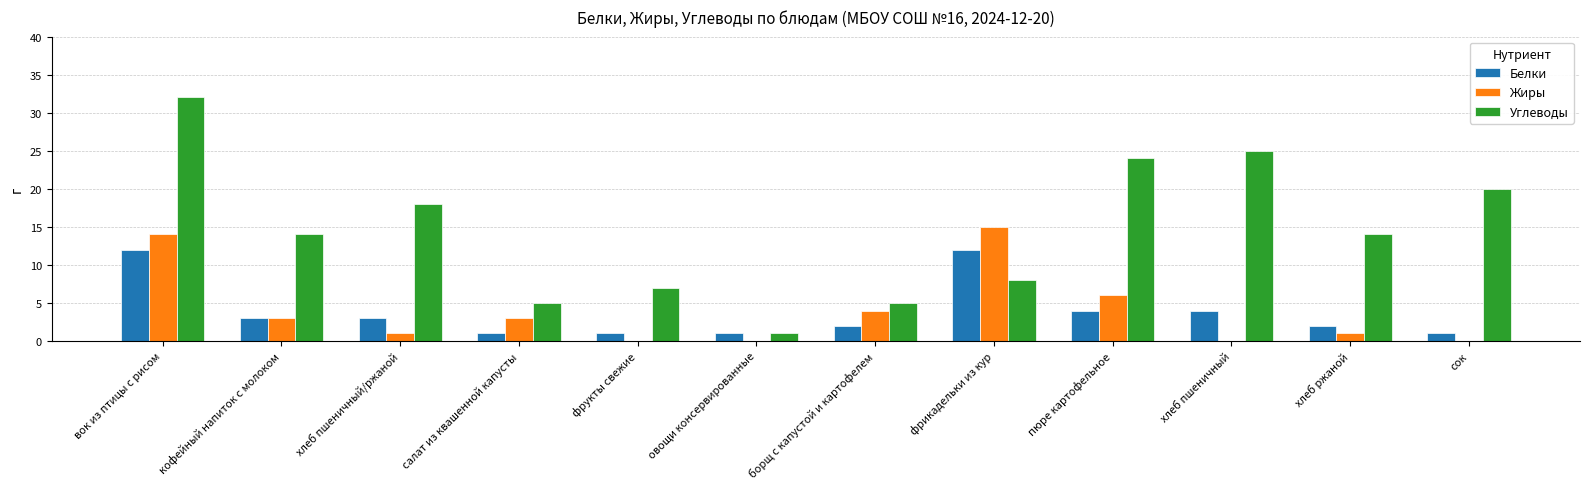

How many categories are shown in the chart?

12